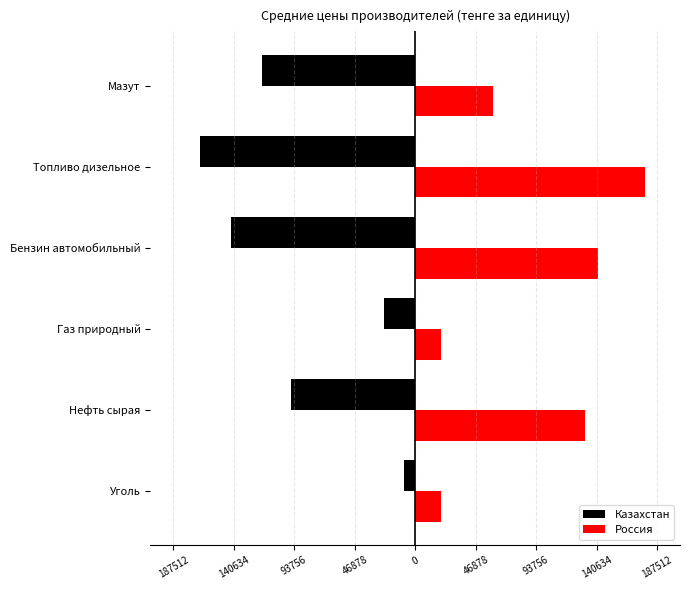

What are all the series names shown in the legend?

Казахстан, Россия